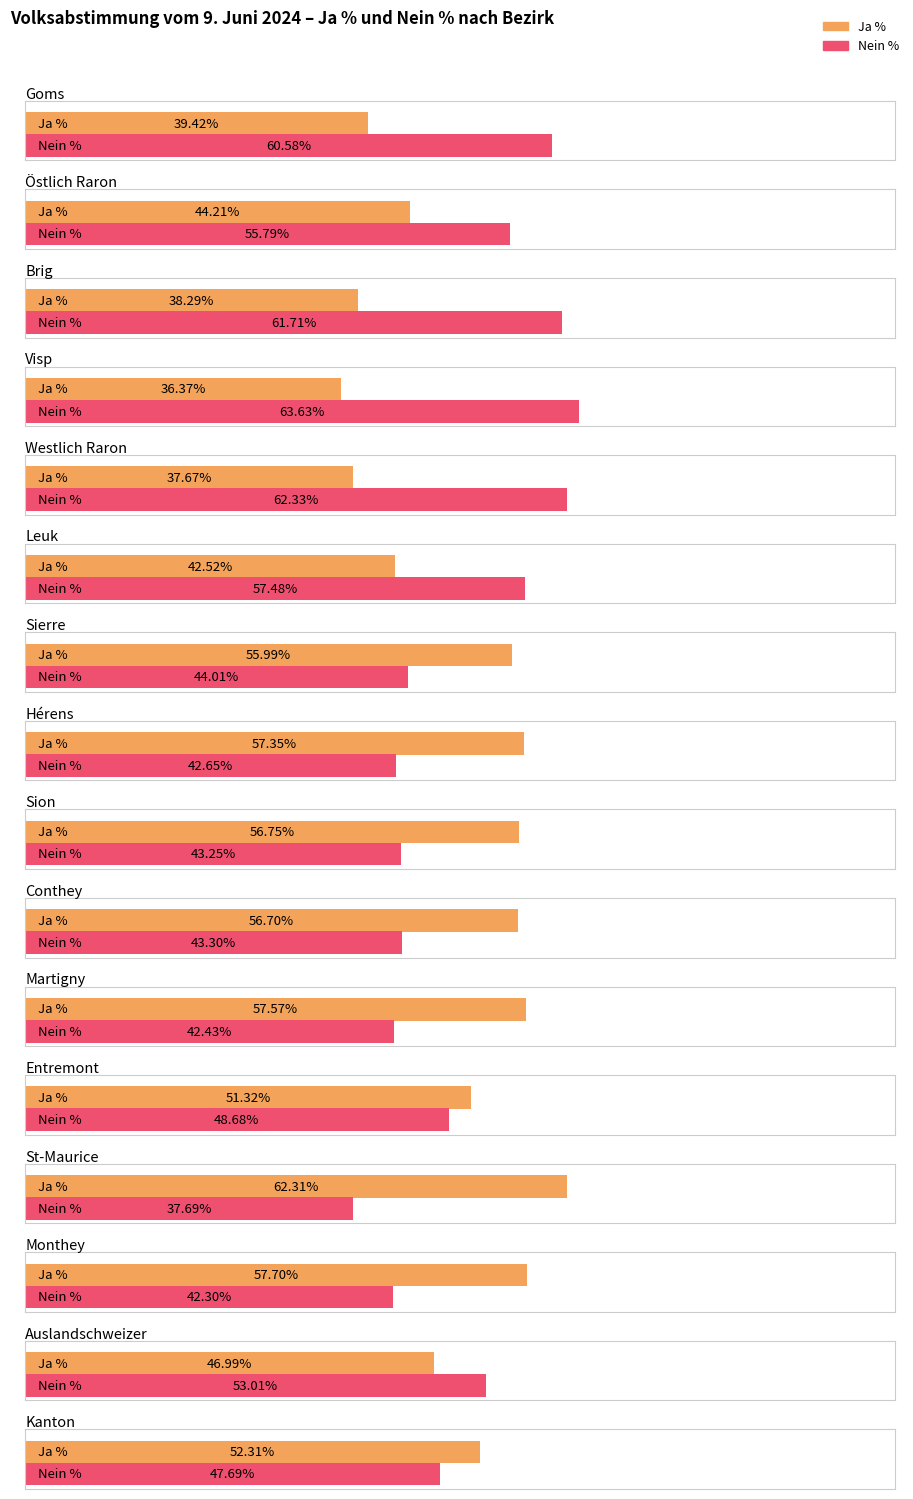

At Auslandschweizer, list the series in order from largest to smallest.

Nein %, Ja %